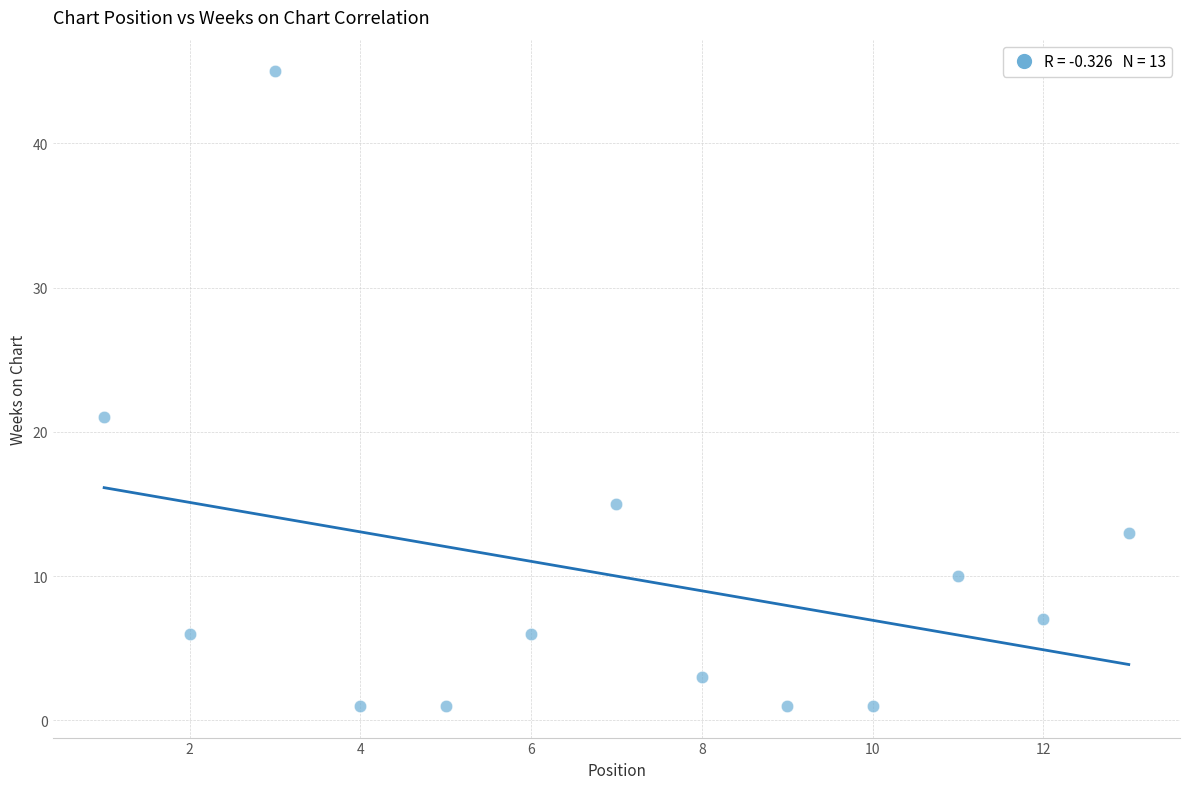

What Y value in the scatter plot is closest to 23?

21